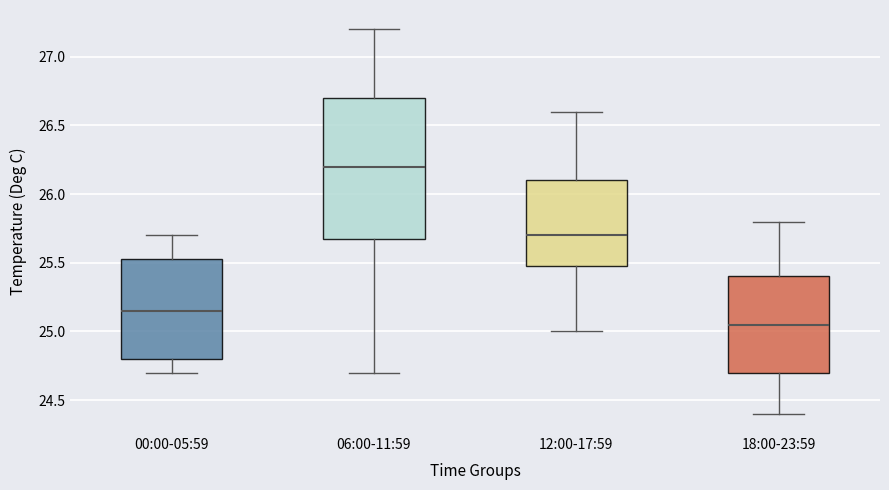

Where does the median line of the box for 06:00-11:59 sit on the y-axis? The values are not printed on the chart, so give them approximately, as read against the axis.

26.20